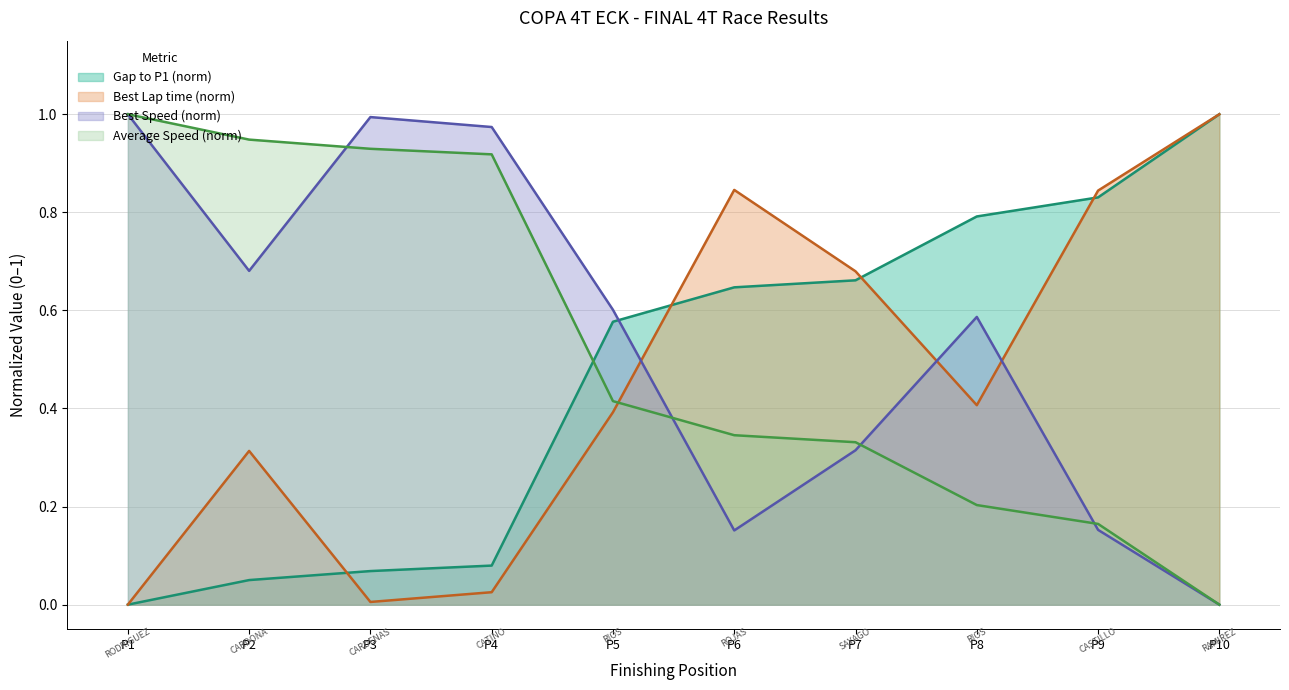

What is the greatest value displayed?

1.0